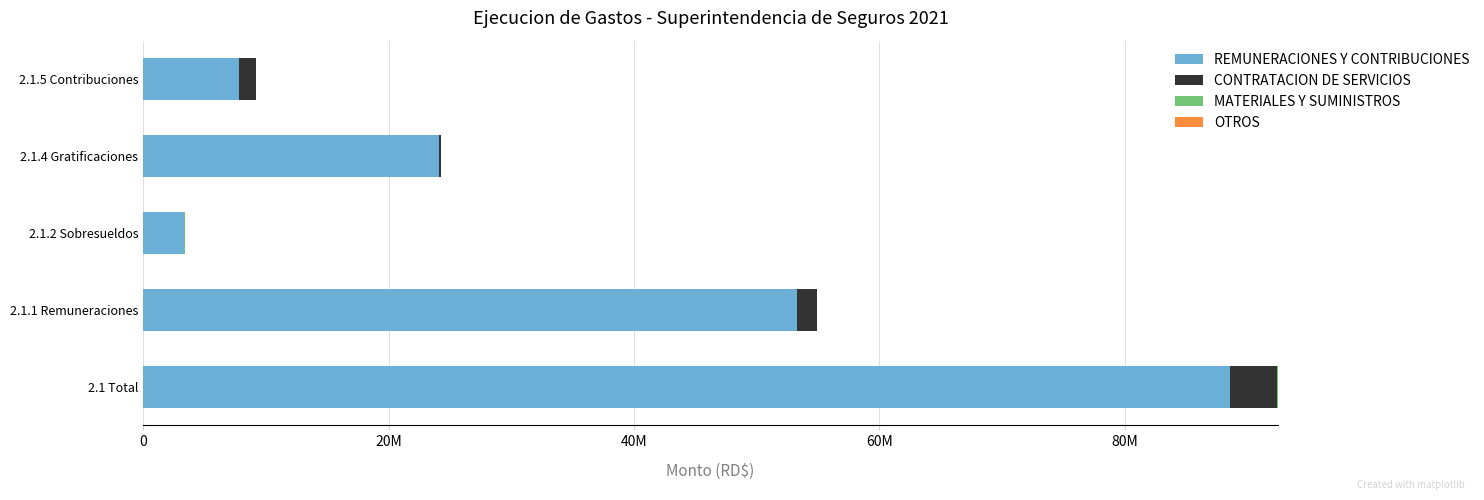

What is the maximum value for REMUNERACIONES Y CONTRIBUCIONES?

88585053.5